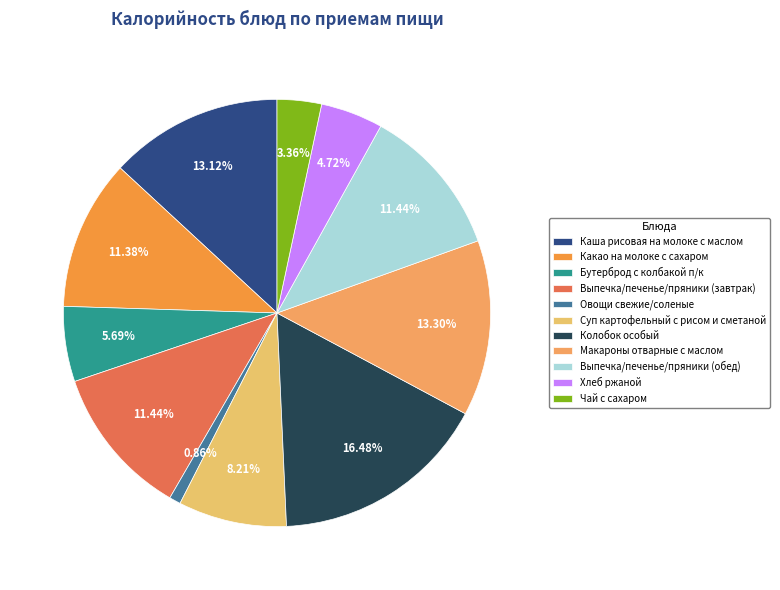

Count the number of slices in the pie.

11